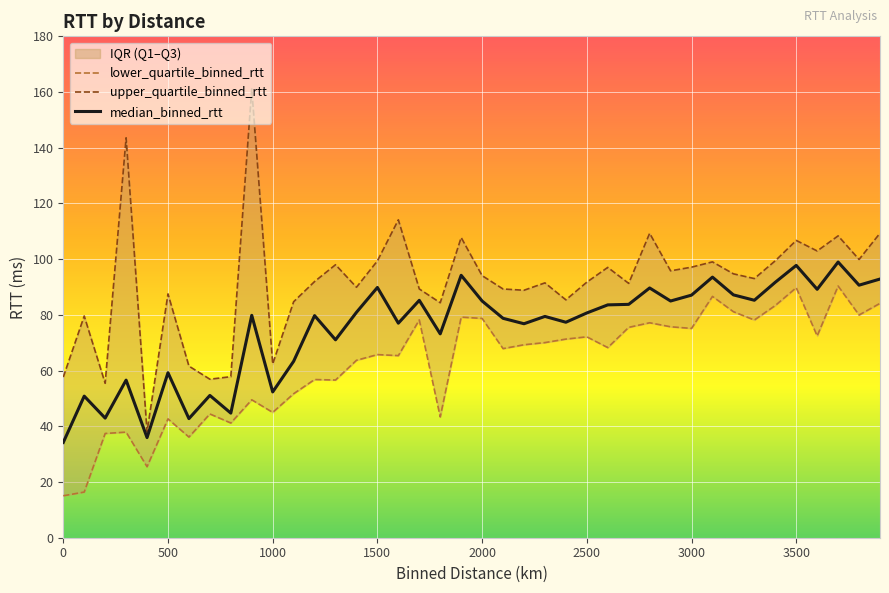

At which category is the sum across all series the highest?

3700.0